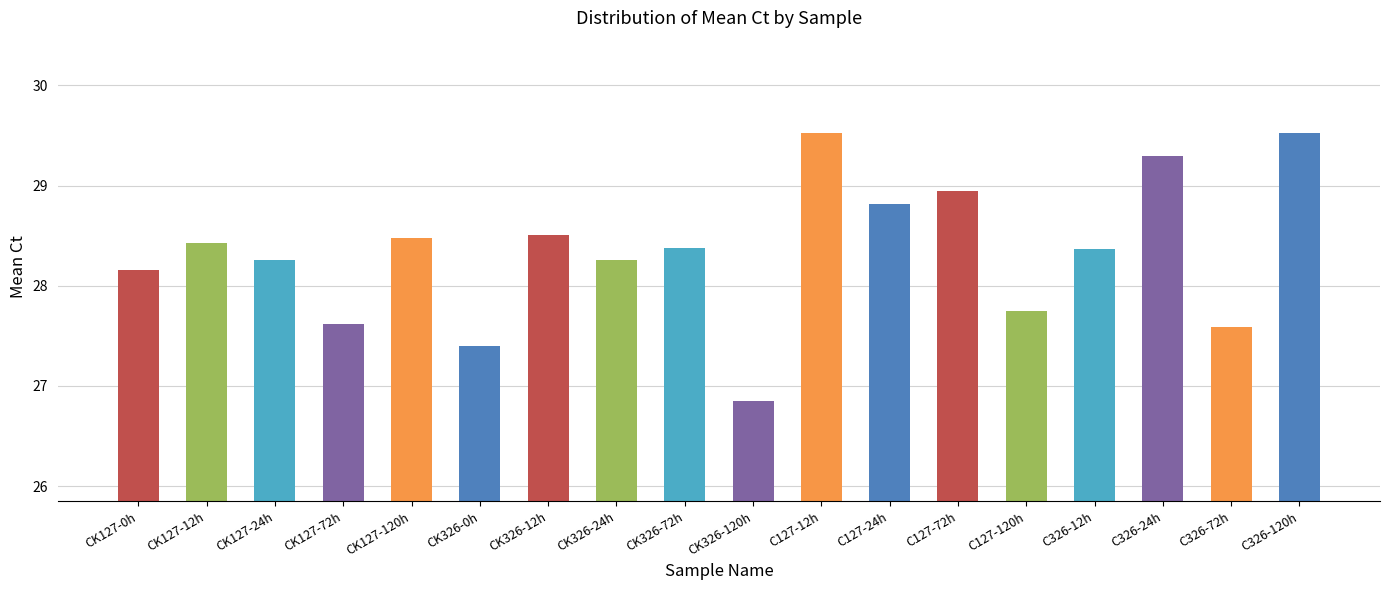

The value at CK326-120h is 42.6. True or false?

False